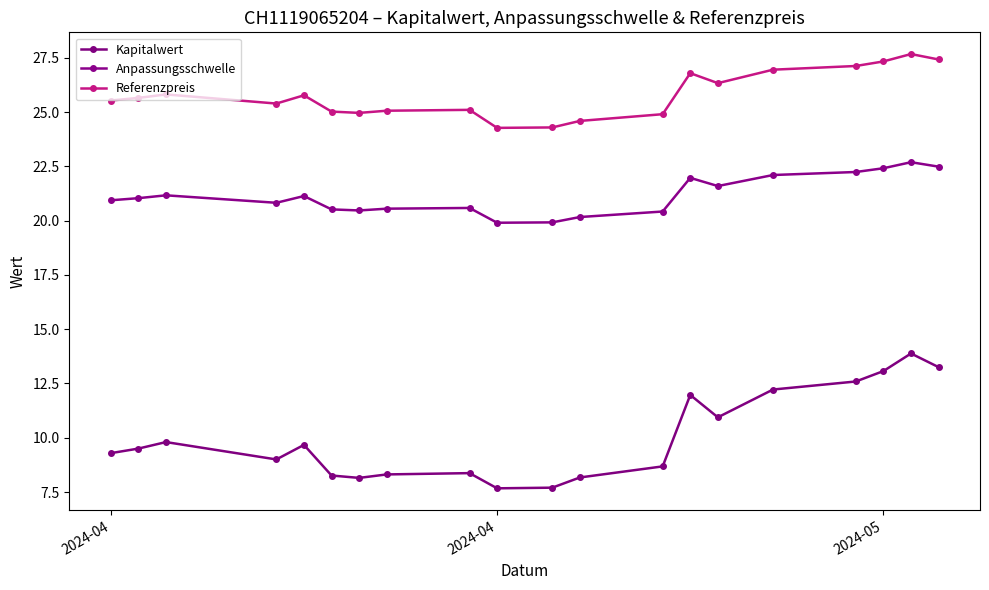

What is the difference between the second highest and minimum values in the Kapitalwert series?

5.6